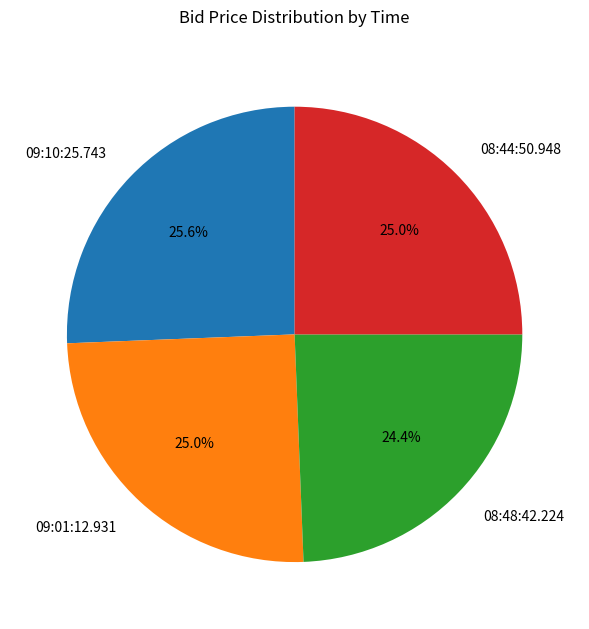

Is there a majority slice in this chart?

No